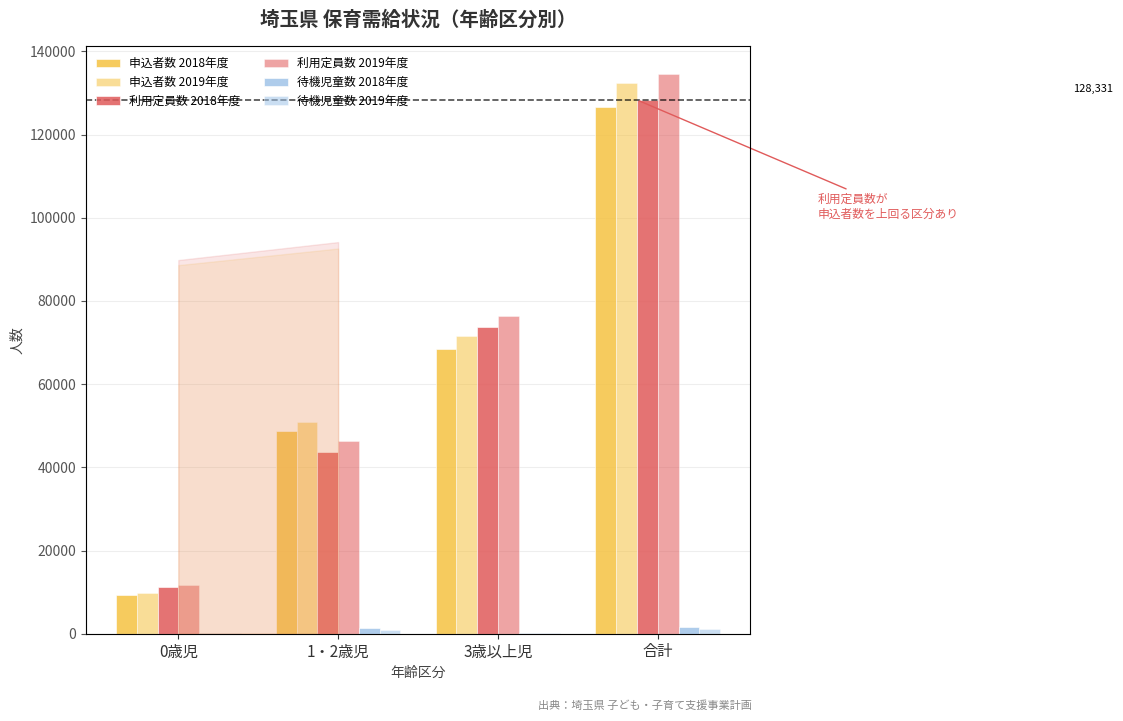

What is the total value across all series at 0歳児?

42402